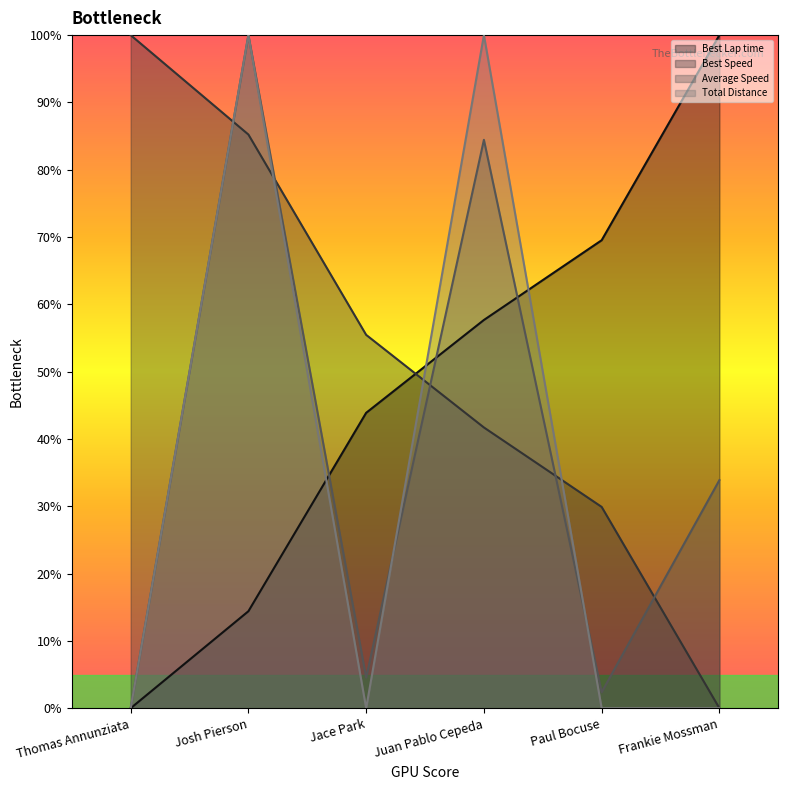

Reading left to right, extract all data points from this chart.

Best Lap time: 0.0	14.4	43.9	57.7	69.5	100.0
Best Speed: 100.0	85.2	55.5	41.7	29.9	0.0
Average Speed: 0.0	100.0	4.6	84.4	2.4	33.9
Total Distance: 0.0	100.0	0.0	100.0	0.0	0.0